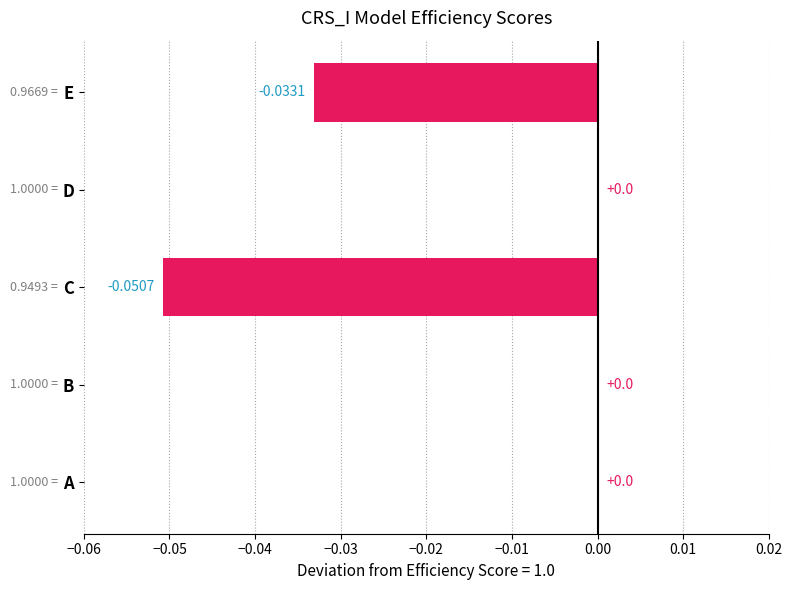

Count the number of categories in the chart.

5